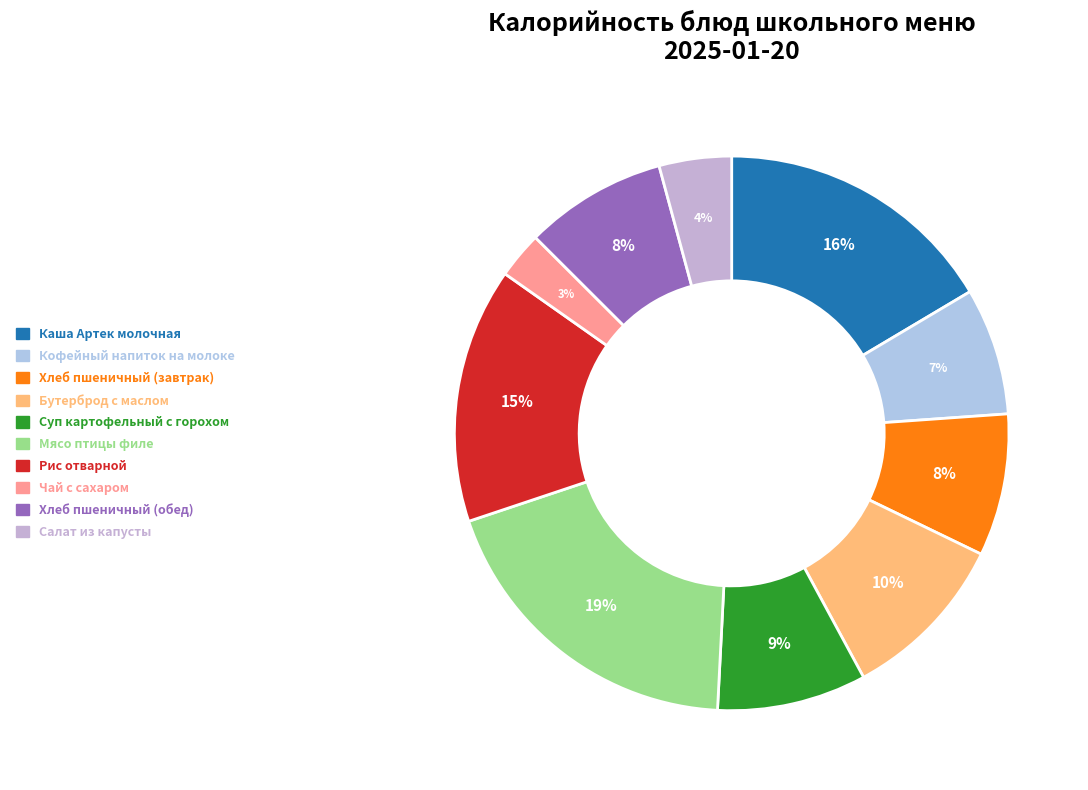

Which category has the biggest portion of the pie?

Мясо птицы филе